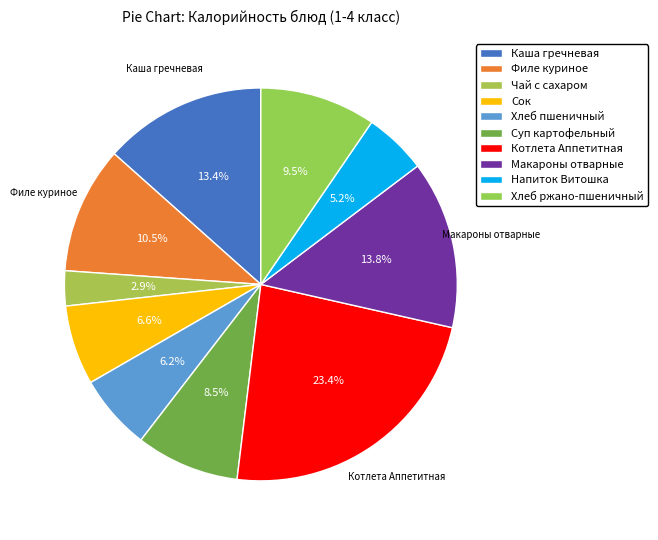

To the nearest percent, what percentage of the pie is Хлеб пшеничный?

6%